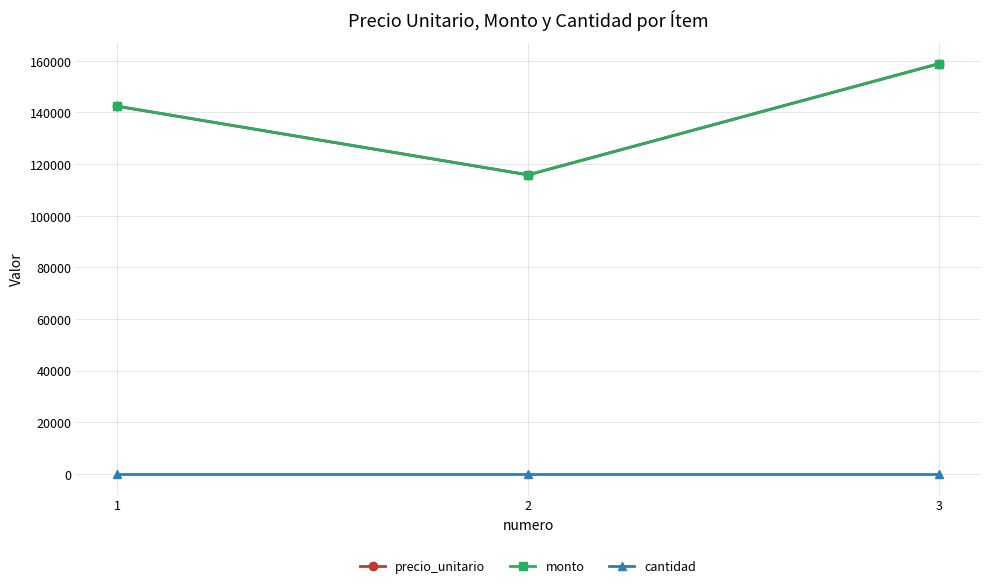

At how many categories does at least one series exceed 26007?

3